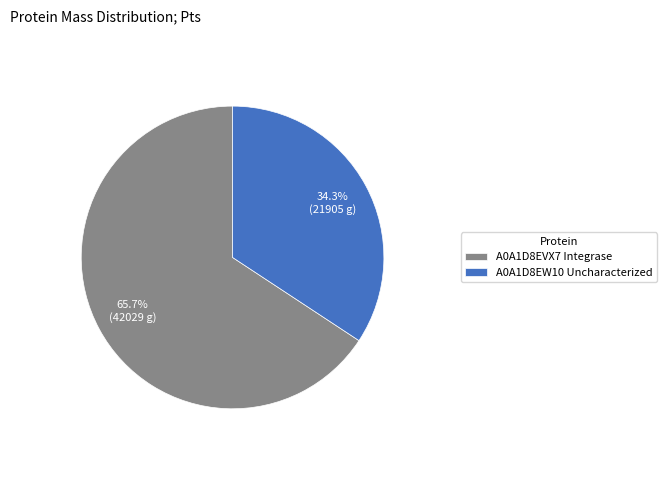

Does any single category account for the majority?

Yes